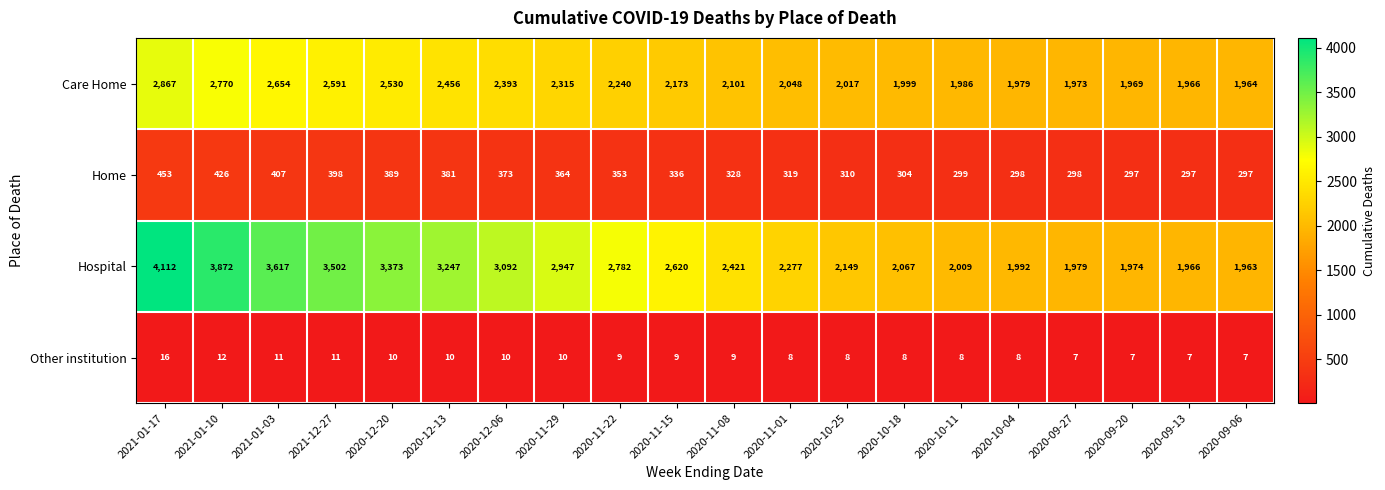

How many data points does each series have?

20